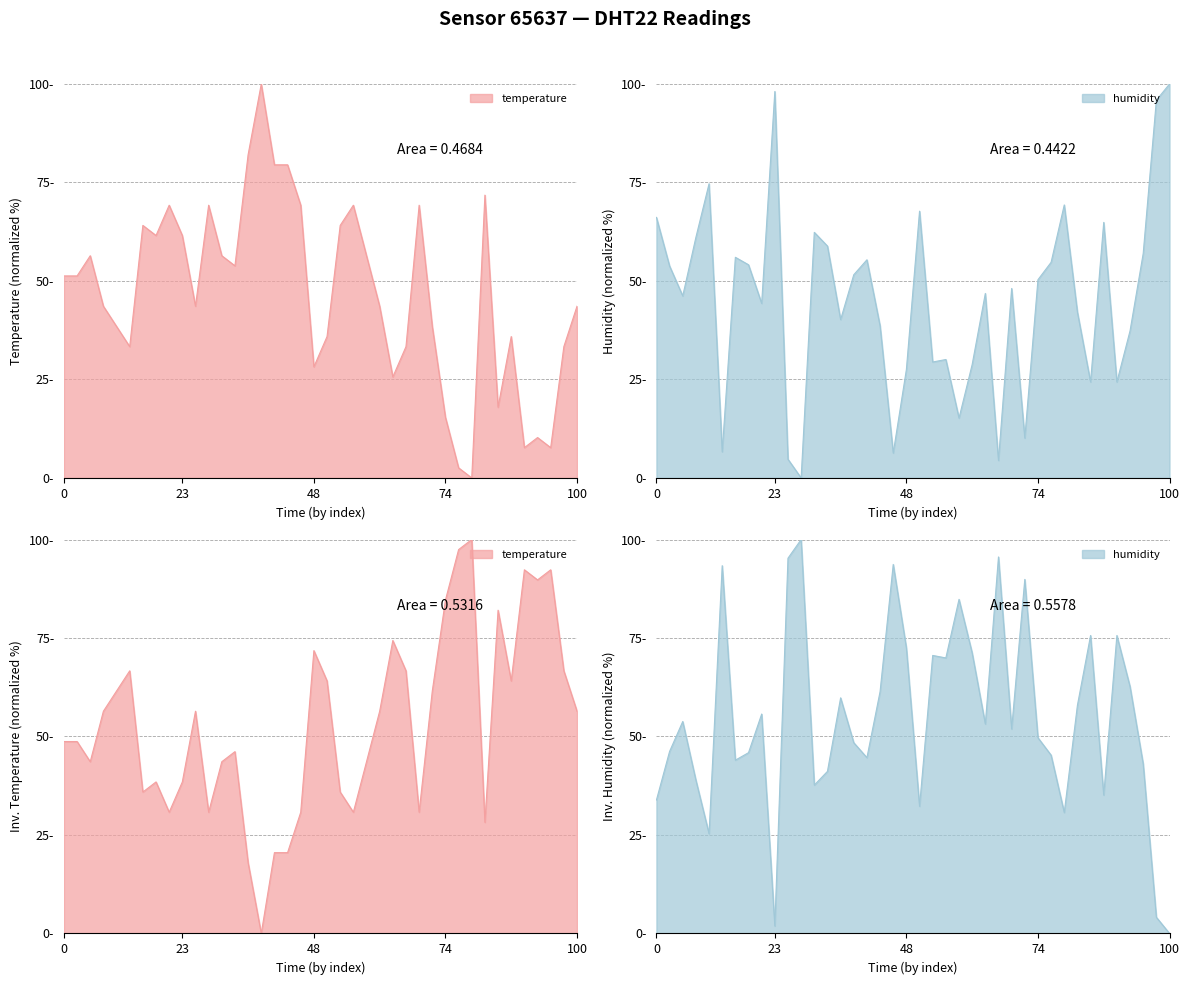

Is it true that temperature equals 43.6 at 01:01?

True